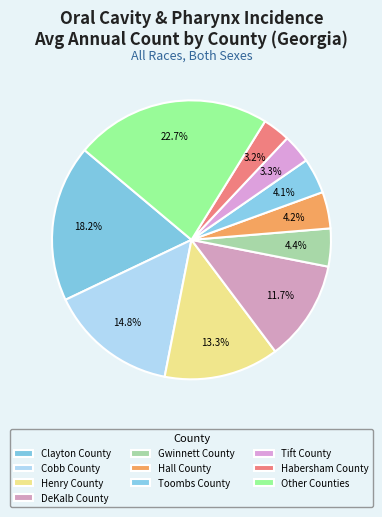

To the nearest percent, what portion does Gwinnett County represent?

4%